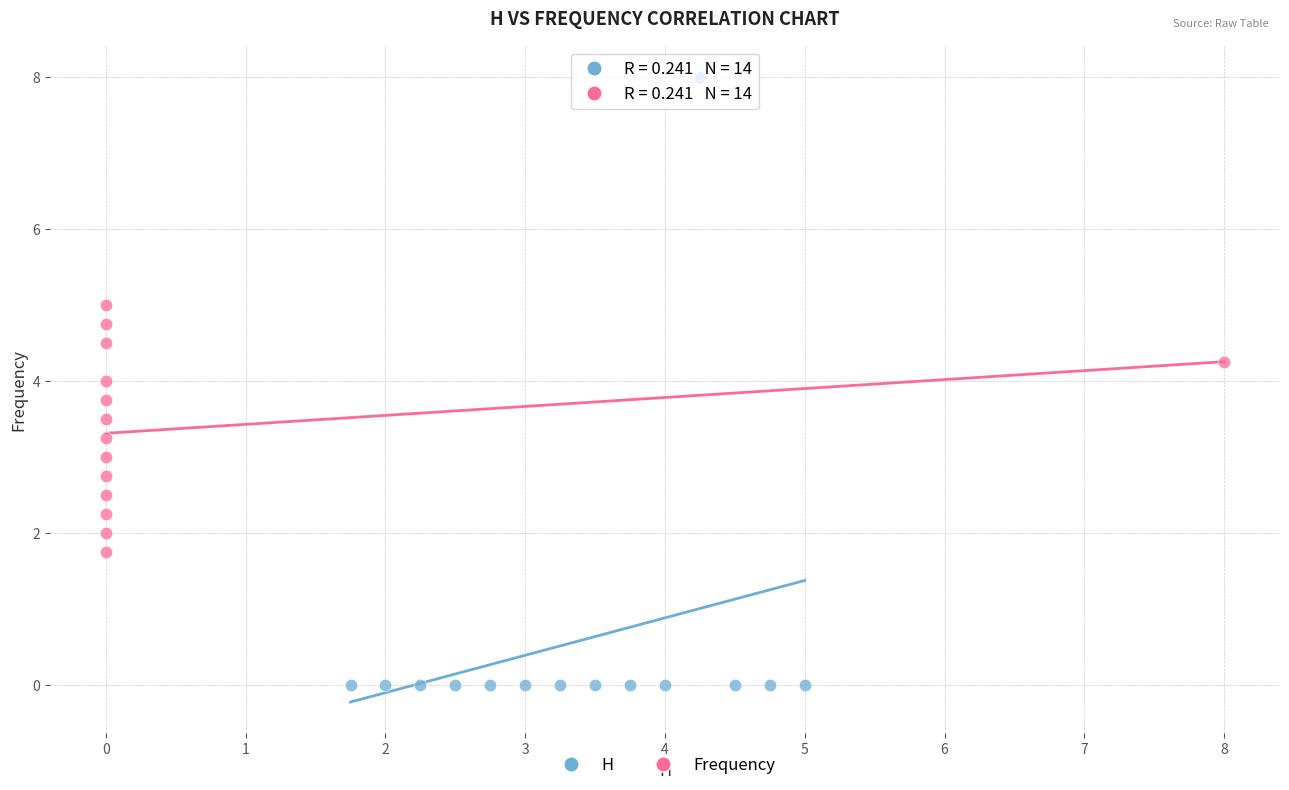

Which series contains the lowest Y value?

H